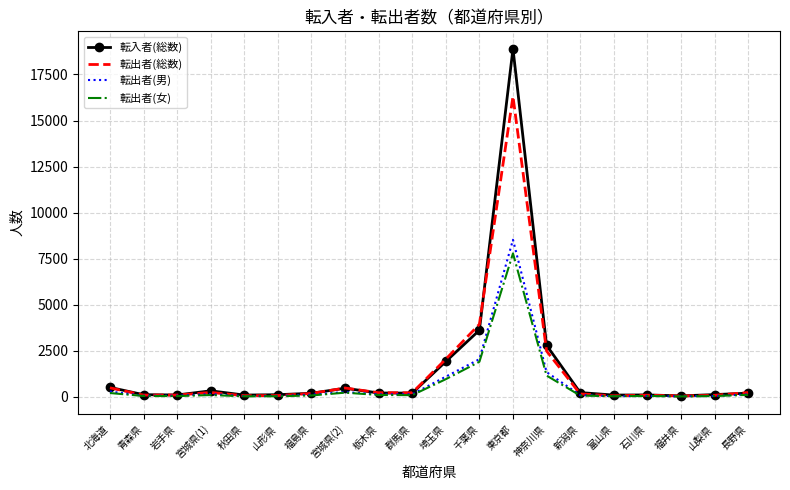

Which series has the largest range (max minus min)?

転入者(総数)